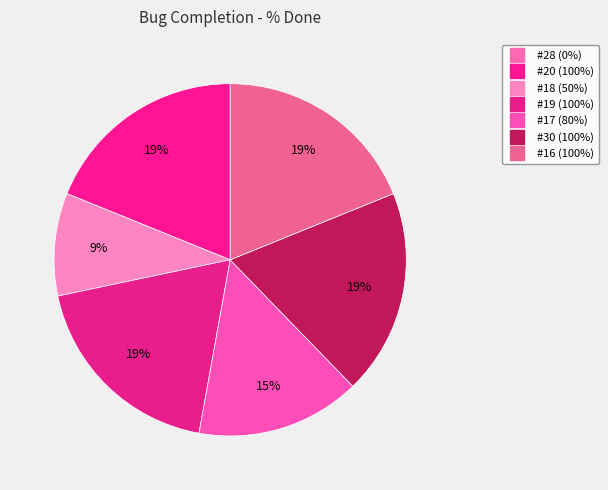

Approximately how many times larger is the value at #18 (50%) compared to #16 (100%)?

0.5